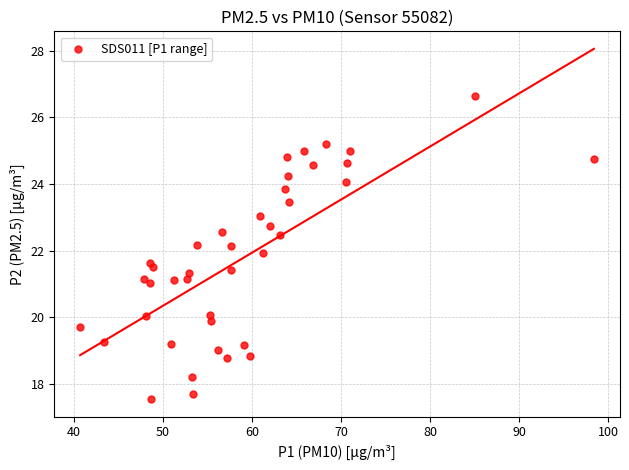

What is the range of Y values (max minus min)?

9.1